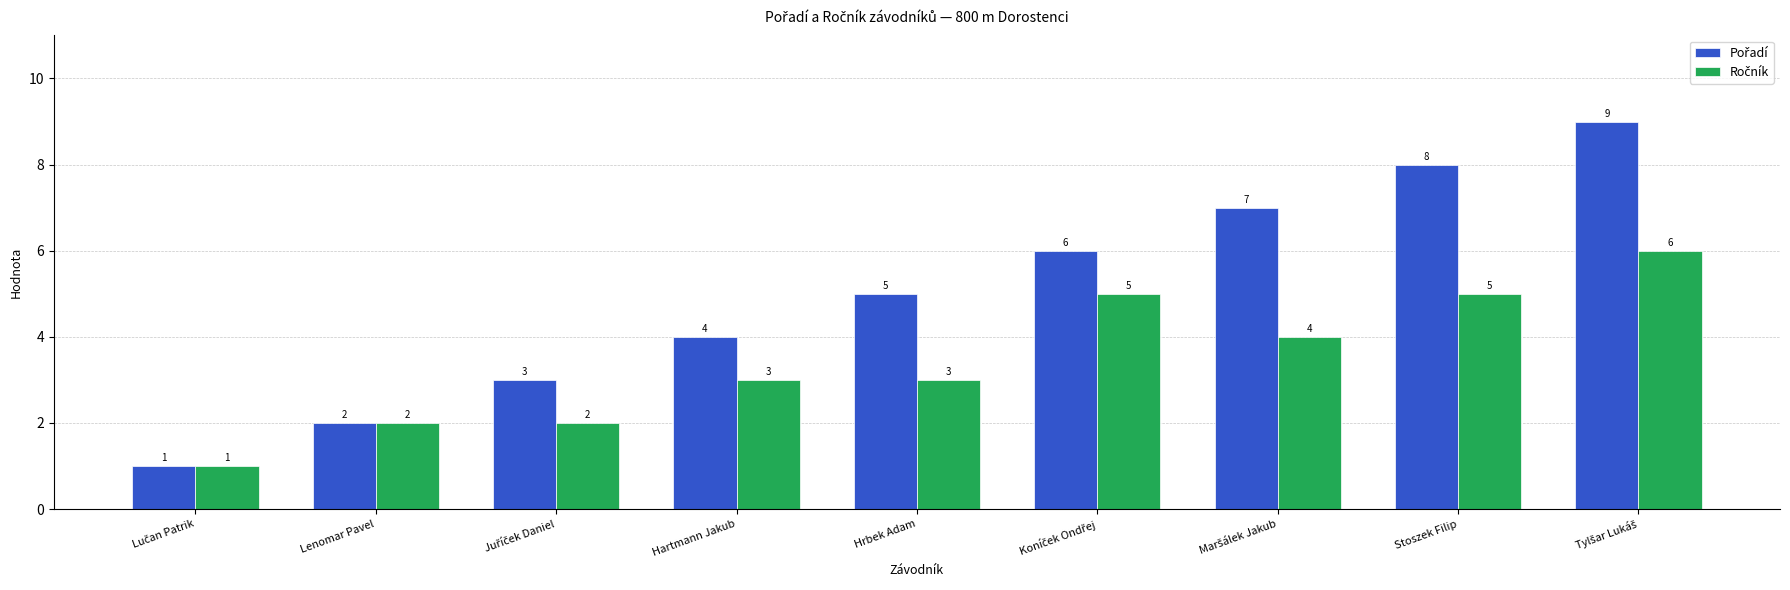

What is the difference between the highest and lowest values at Stoszek Filip?

3